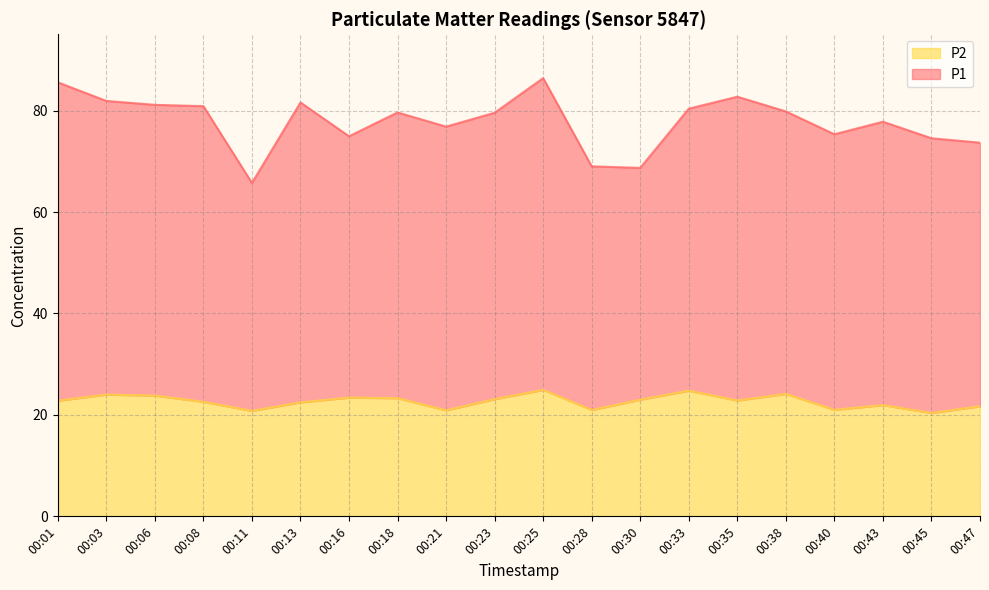

At which category does the data reach its first local valley?

00:11